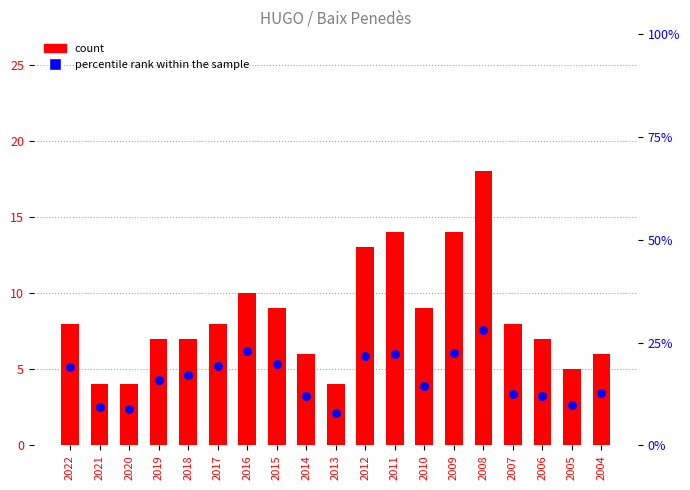

At which category is the sum across all series the highest?

2008